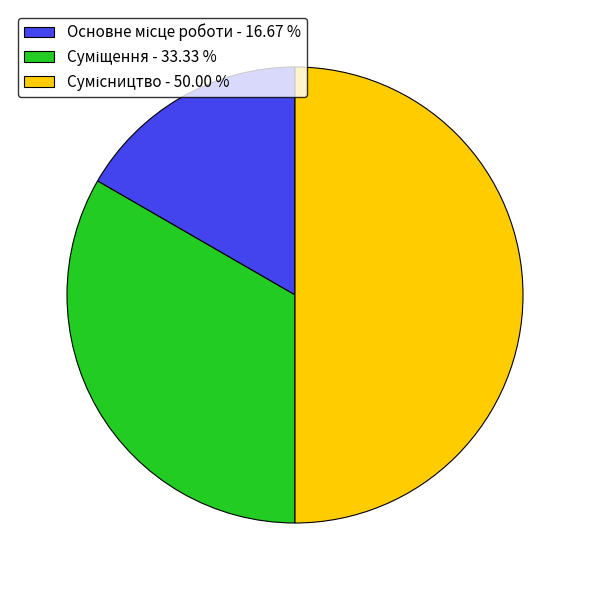

Which has a higher value, Суміщення or Сумісництво?

Сумісництво